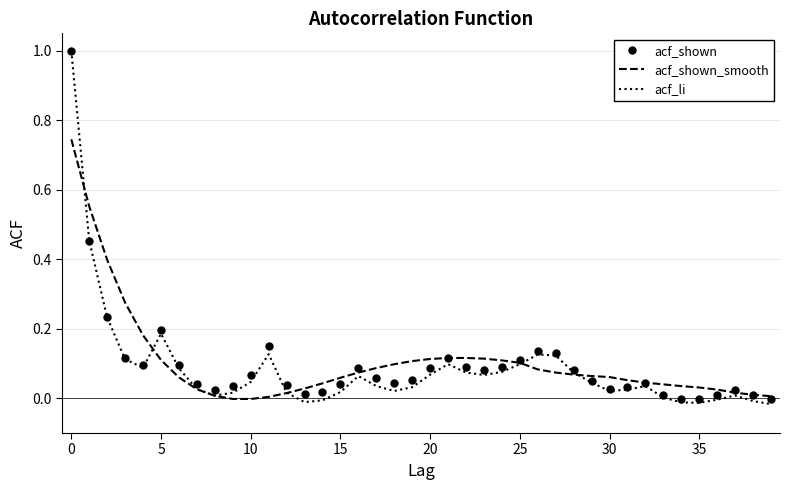

Which series has the widest spread of values?

acf_li